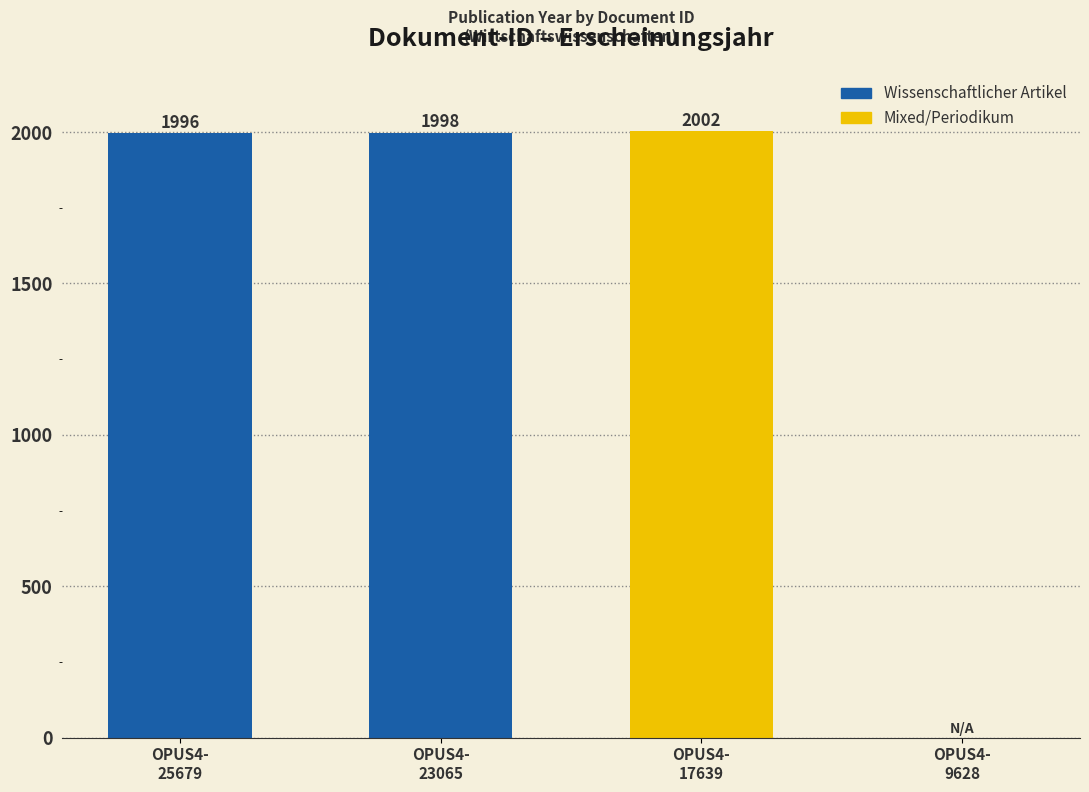

Reading left to right, list all the values displayed in this chart.

OPUS4-
25679=1996	OPUS4-
23065=1998	OPUS4-
17639=2002	OPUS4-
9628=0